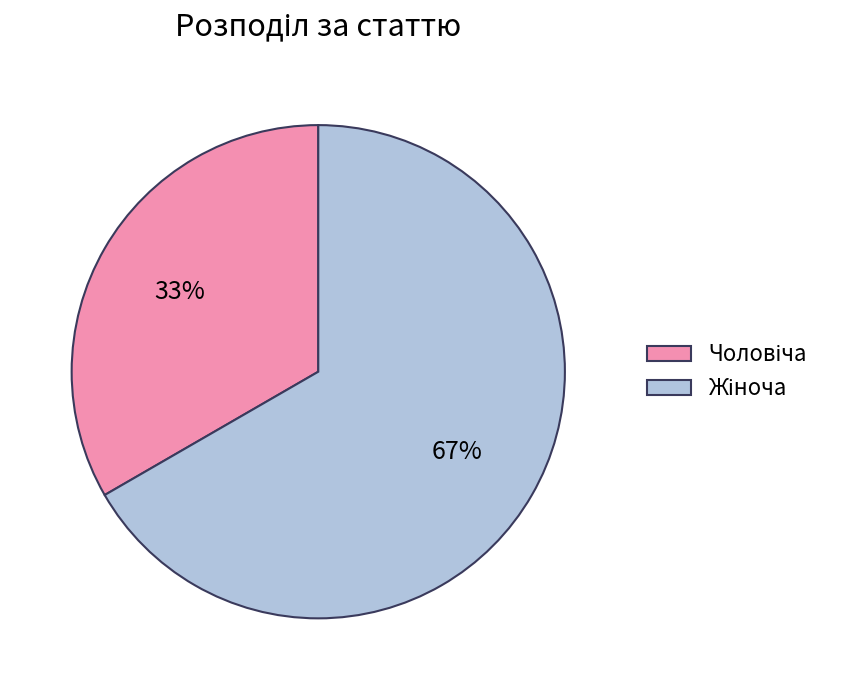

To the nearest percent, what is the average slice percentage?

50%